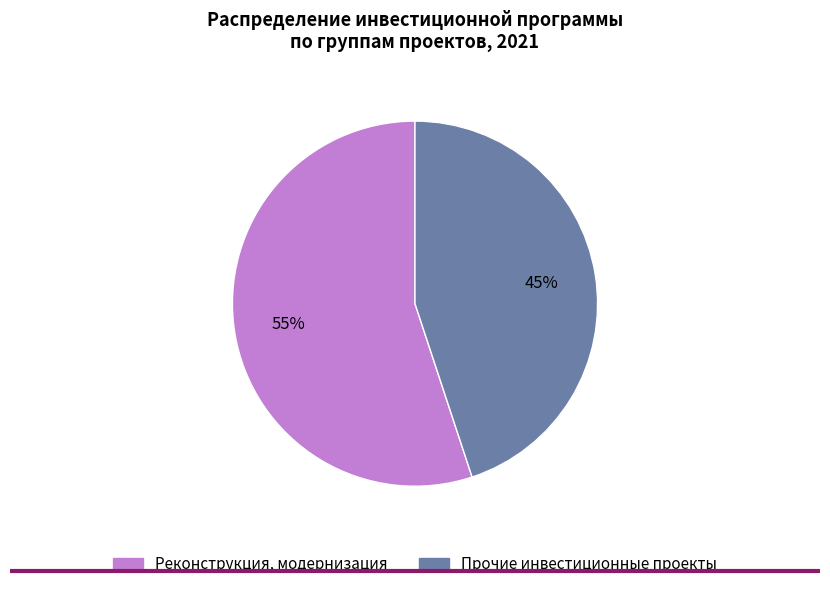

To the nearest percent, what is the average slice percentage?

50%